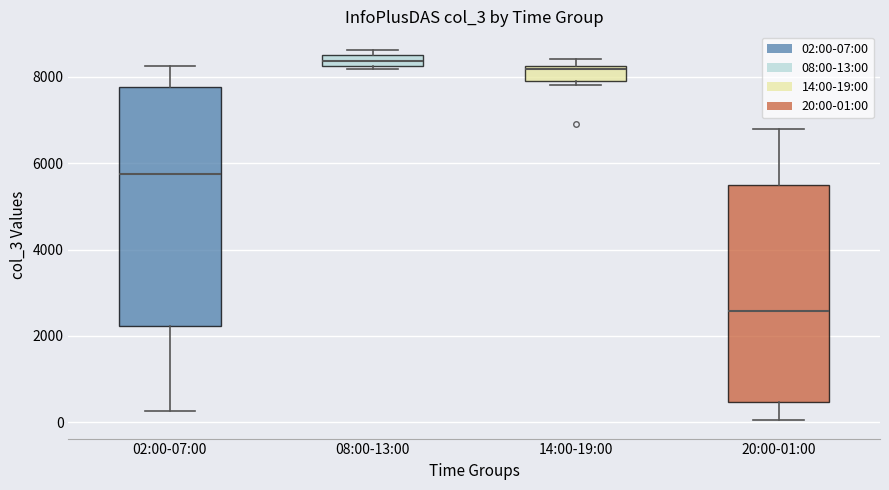

Where is the upper edge of the box for 14:00-19:00 on the y-axis? The values are not printed on the chart, so give them approximately, as read against the axis.

8200